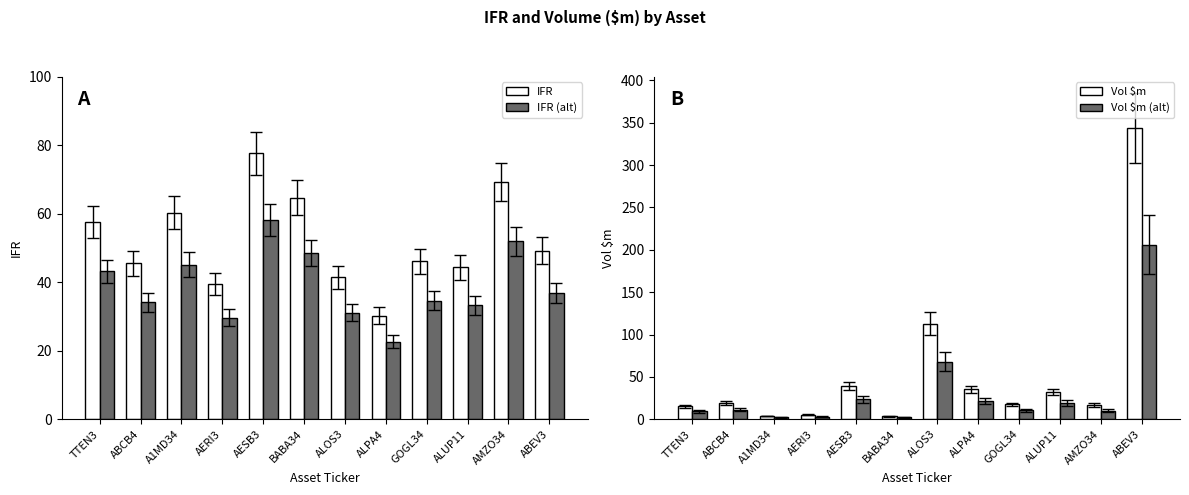

What is the total value across all series at ABEV3?

636.0